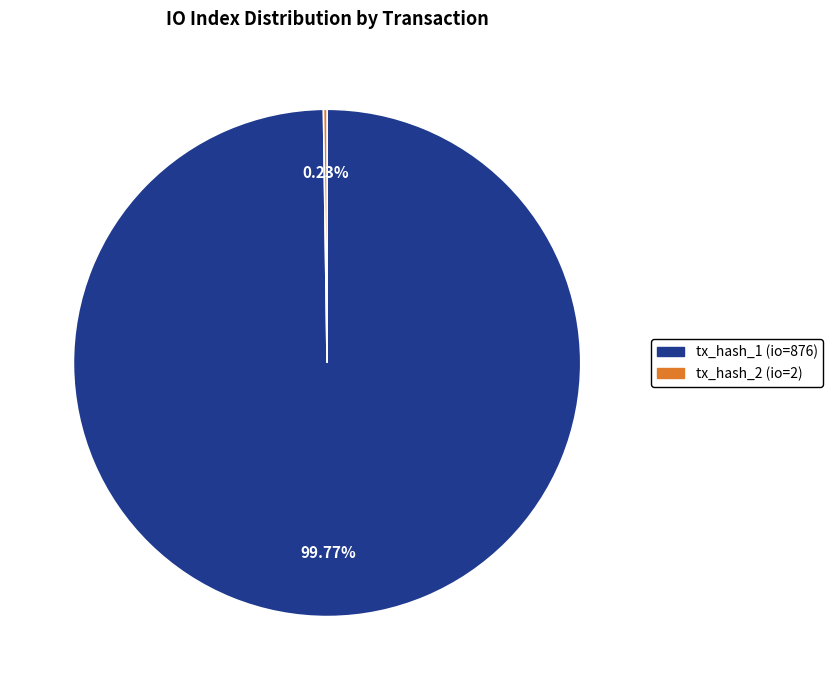

What is the largest slice in the pie chart?

tx_hash_1 (io=876)